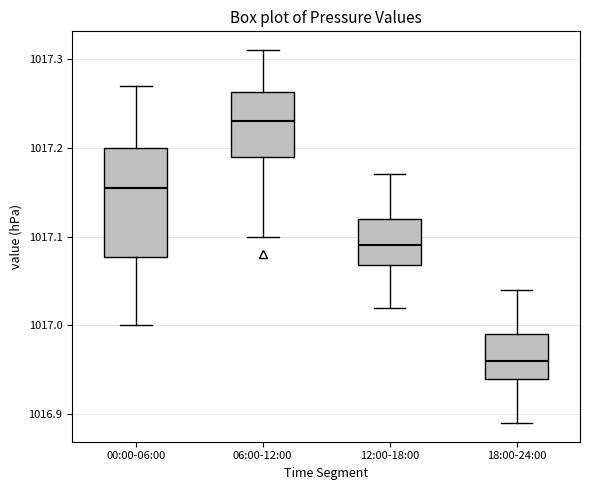

Which box's median line is the lowest?

18:00-24:00